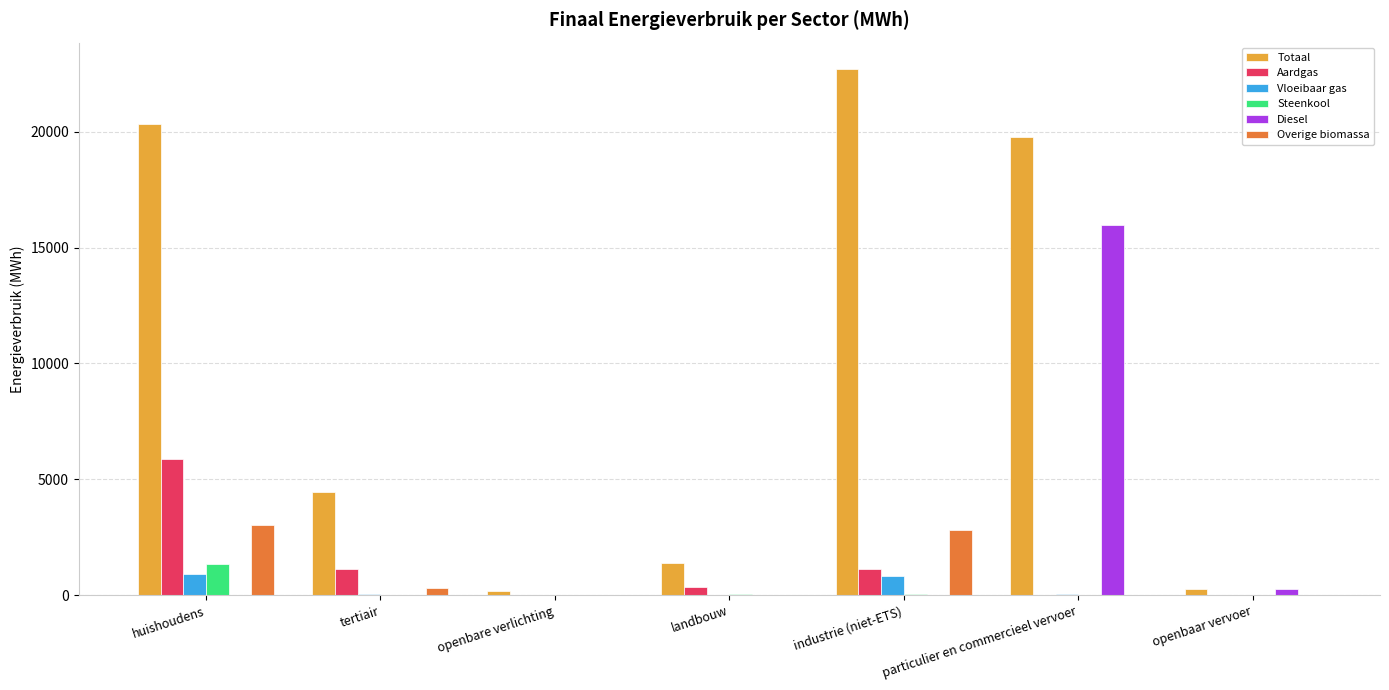

What is the greatest value displayed?

22711.3